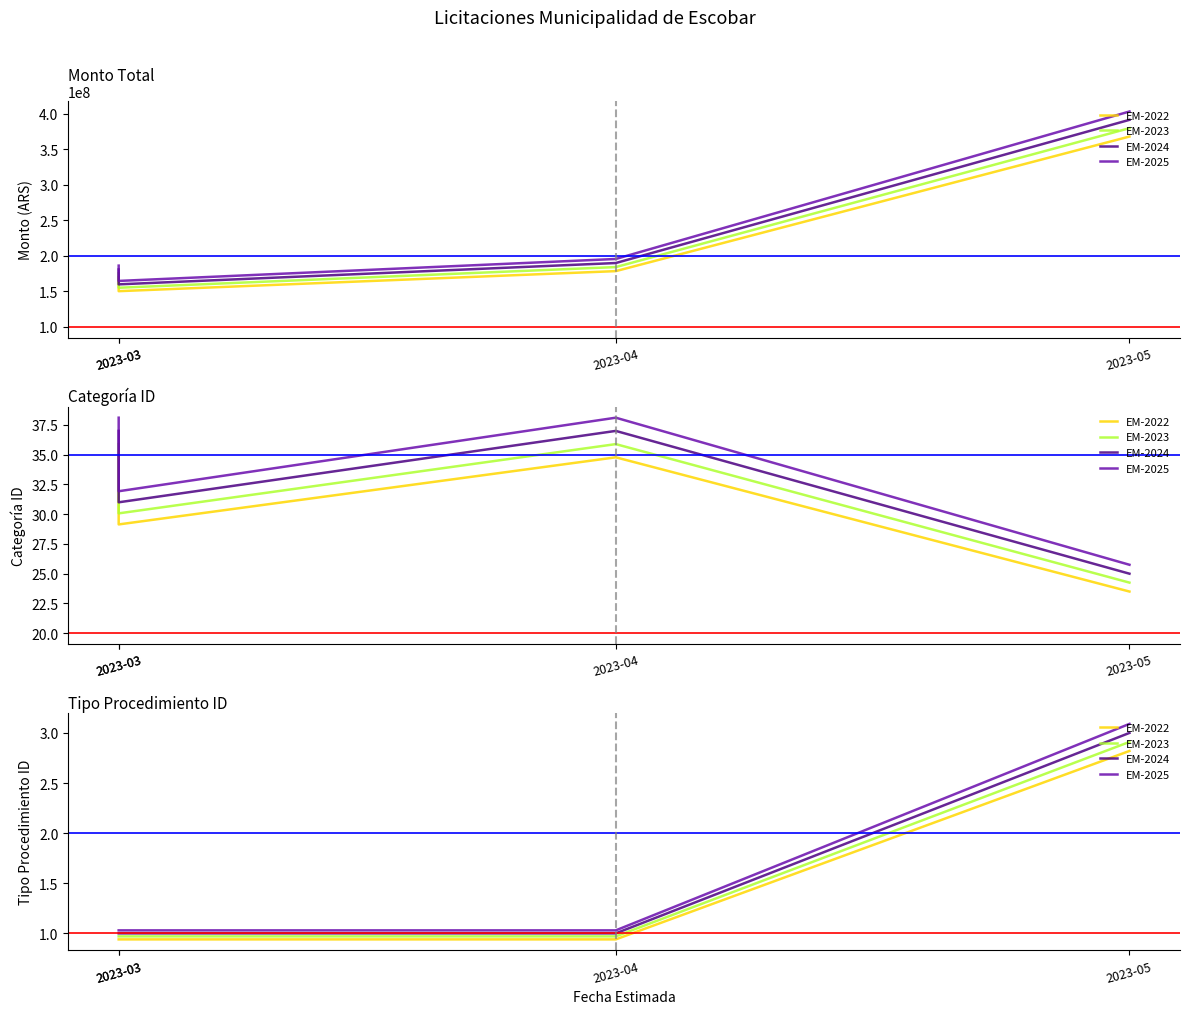

The value of EM-2022 at 2023-04 is 1.2. True or false?

False